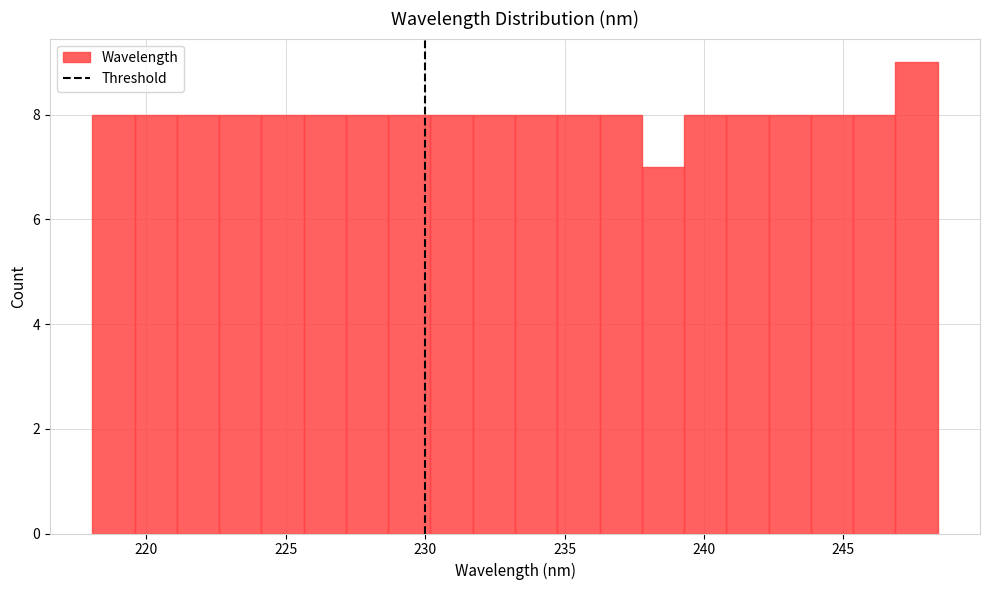

Read against the x-axis, roughly where is the centre of the tallest bar?

247.5